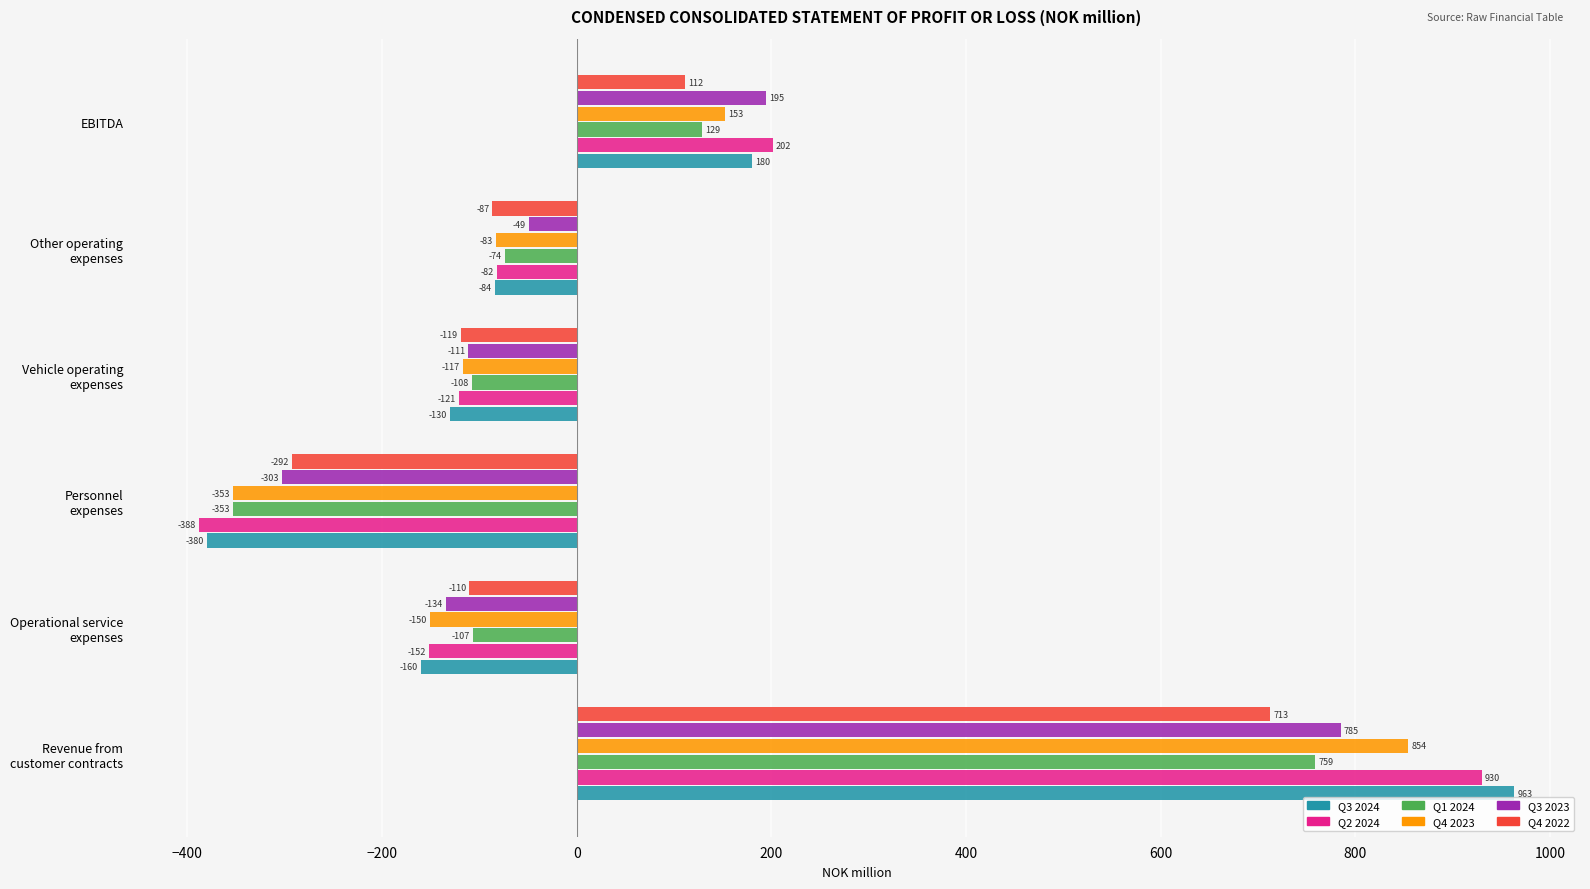

What is the greatest value displayed?

963.2